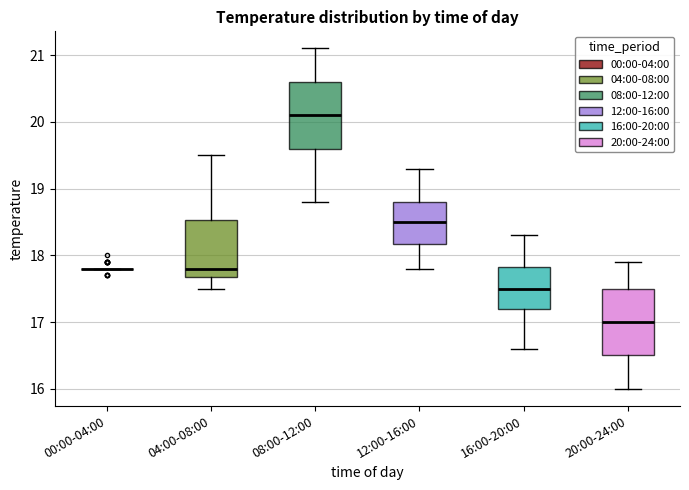

Reading left to right, read every box against the y-axis: the position of its median line, the range the box covers, and the ends of its whiskers. The values are not printed on the chart, so give them approximately, as read against the axis.

00:00-04:00: box collapsed to a line at 17.8, whiskers 17.8 to 17.8
04:00-08:00: median 17.8, box 17.7 to 18.5, whiskers 17.5 to 19.5
08:00-12:00: median 20.1, box 19.6 to 20.6, whiskers 18.8 to 21.1
12:00-16:00: median 18.5, box 18.2 to 18.8, whiskers 17.8 to 19.3
16:00-20:00: median 17.5, box 17.2 to 17.8, whiskers 16.6 to 18.3
20:00-24:00: median 17.0, box 16.5 to 17.5, whiskers 16.0 to 17.9